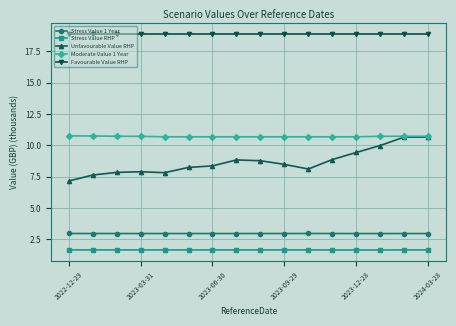

How many lines are shown in the chart?

5